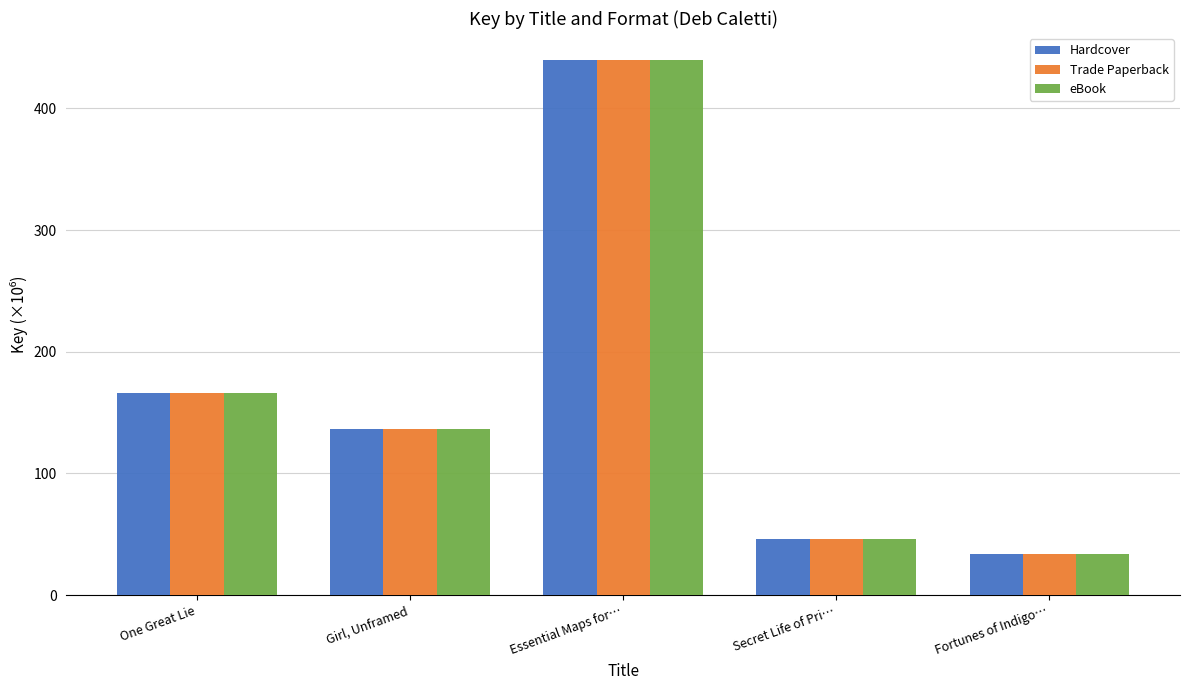

At which label is eBook closest to 236?

One Great Lie